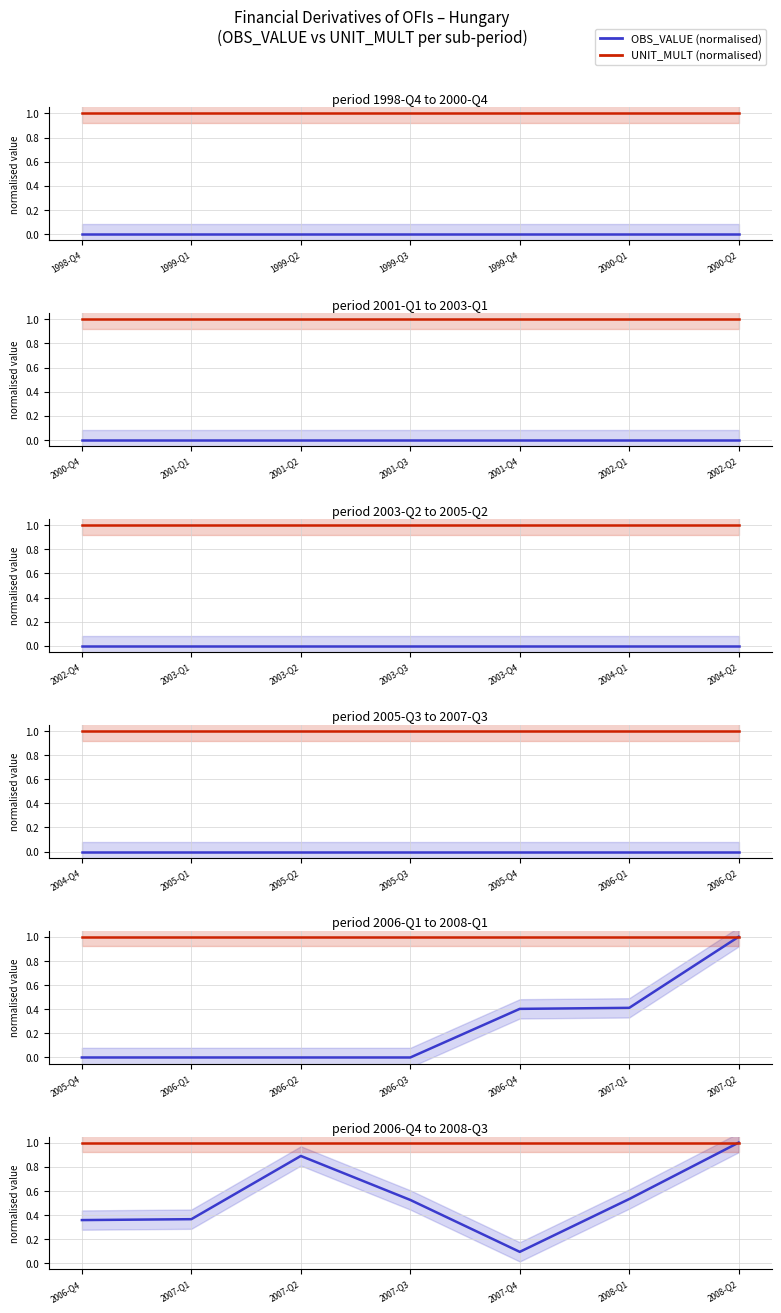

Where is the first local maximum for OBS_VALUE (normalised)?

2007-Q2